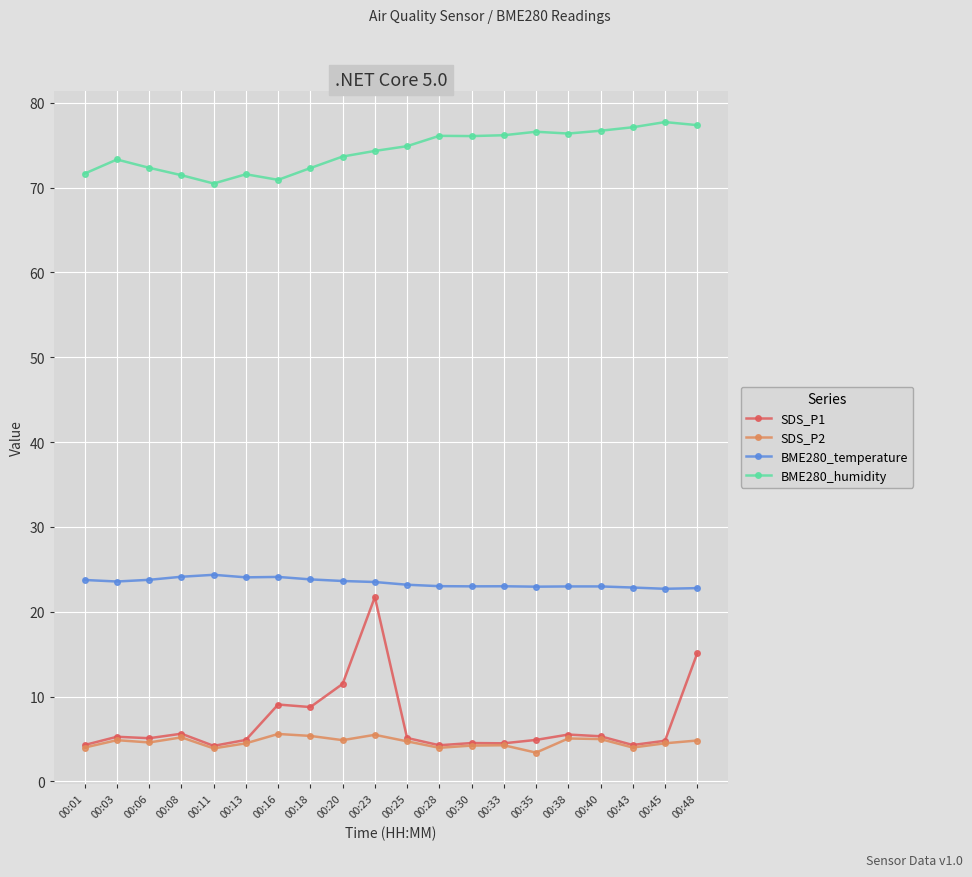

Is it true that BME280_humidity equals 26.9 at 00:25?

False